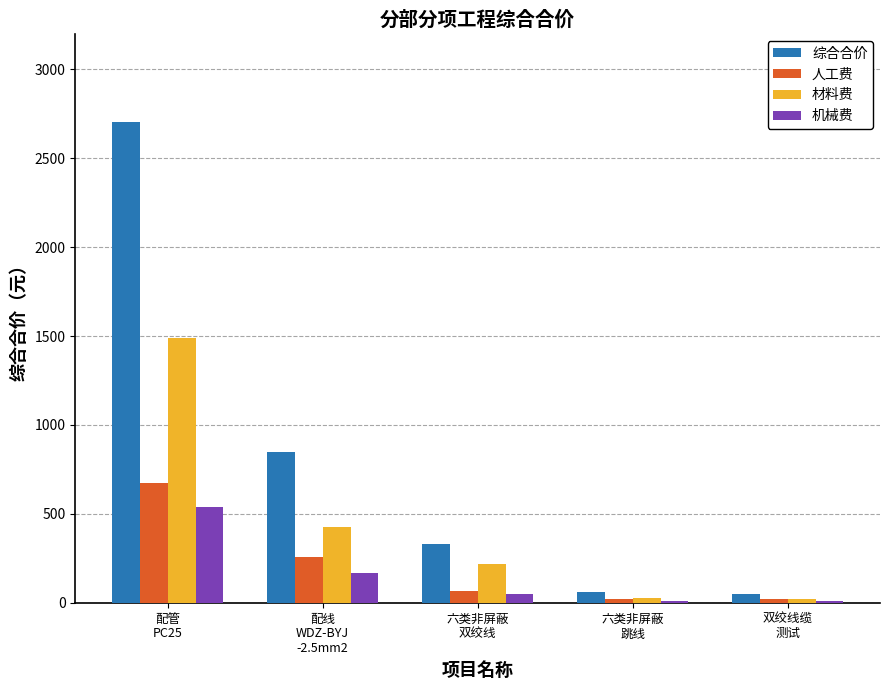

List the series in order of their peak value, highest first.

综合合价, 材料费, 人工费, 机械费